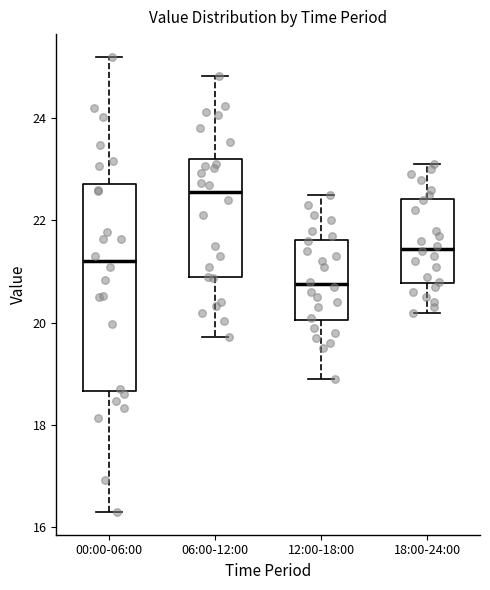

Where does the upper whisker of the box for 12:00-18:00 end on the y-axis? The values are not printed on the chart, so give them approximately, as read against the axis.

22.6